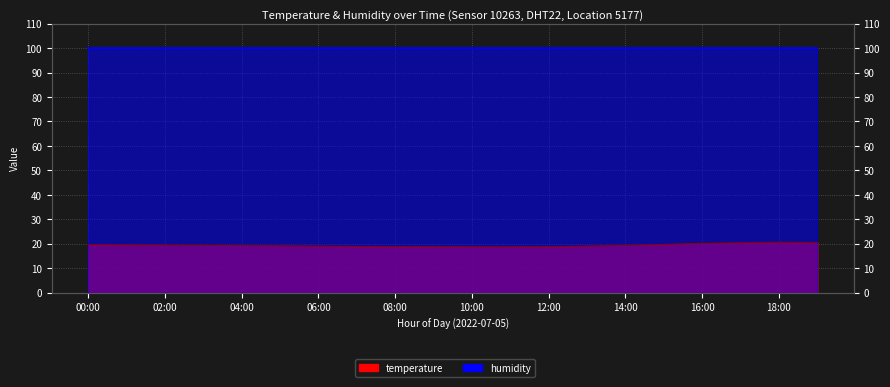

List the labels in order of value, smallest first.

10:00, 11:00, 08:00, 09:00, 12:00, 07:00, 06:00, 13:00, 05:00, 04:00, 03:00, 14:00, 02:00, 01:00, 00:00, 15:00, 16:00, 17:00, 19:00, 18:00